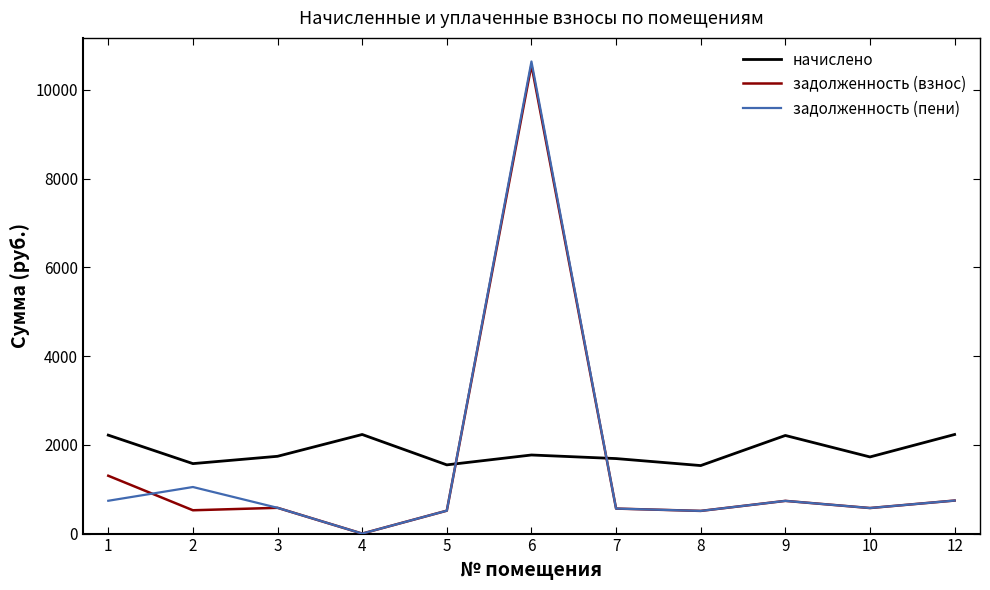

At which category is the sum across all series the highest?

6